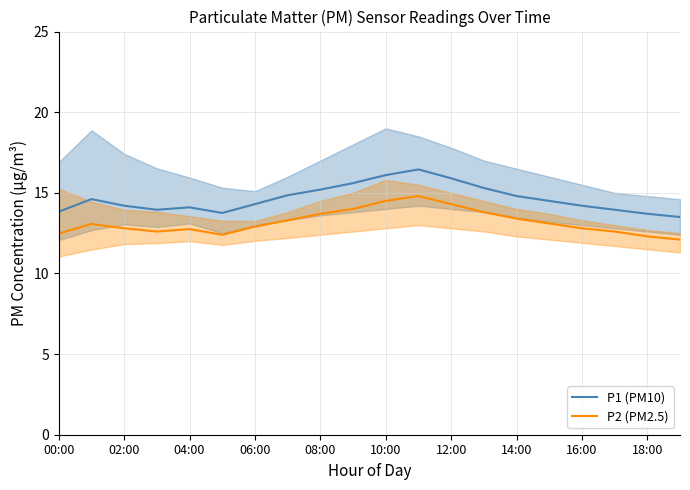

Which series has the largest total across all categories?

P1 (PM10)